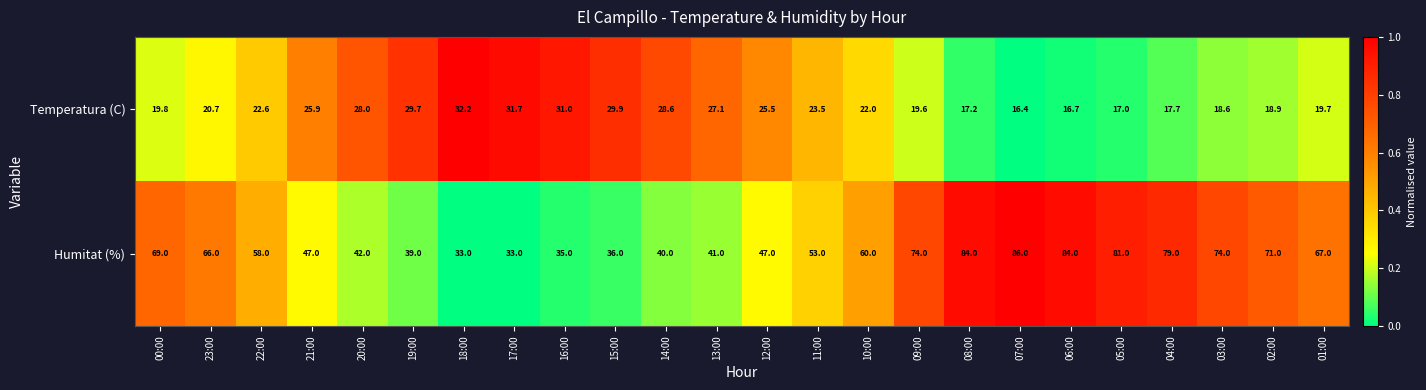

List the series in order of their overall mean, lowest first.

Temperatura (C), Humitat (%)